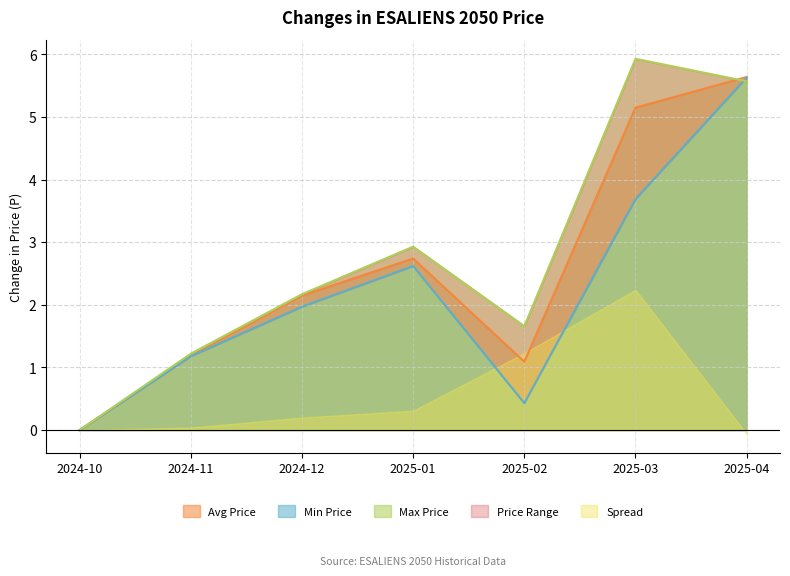

Rank the categories by Max Price value from highest to lowest.

2025-03, 2025-04, 2025-01, 2024-12, 2025-02, 2024-11, 2024-10